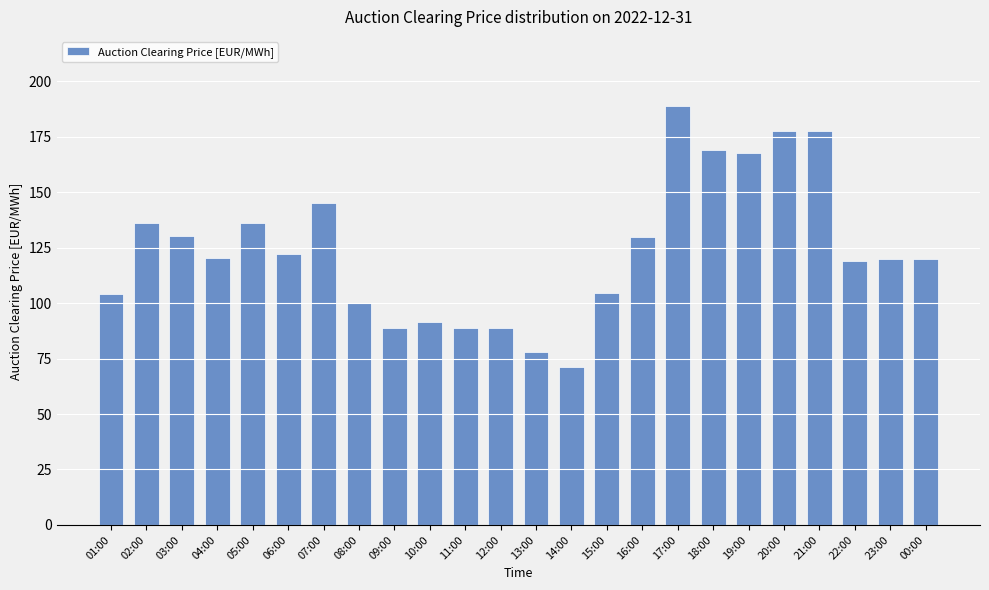

What position from the right is 02:00?

23